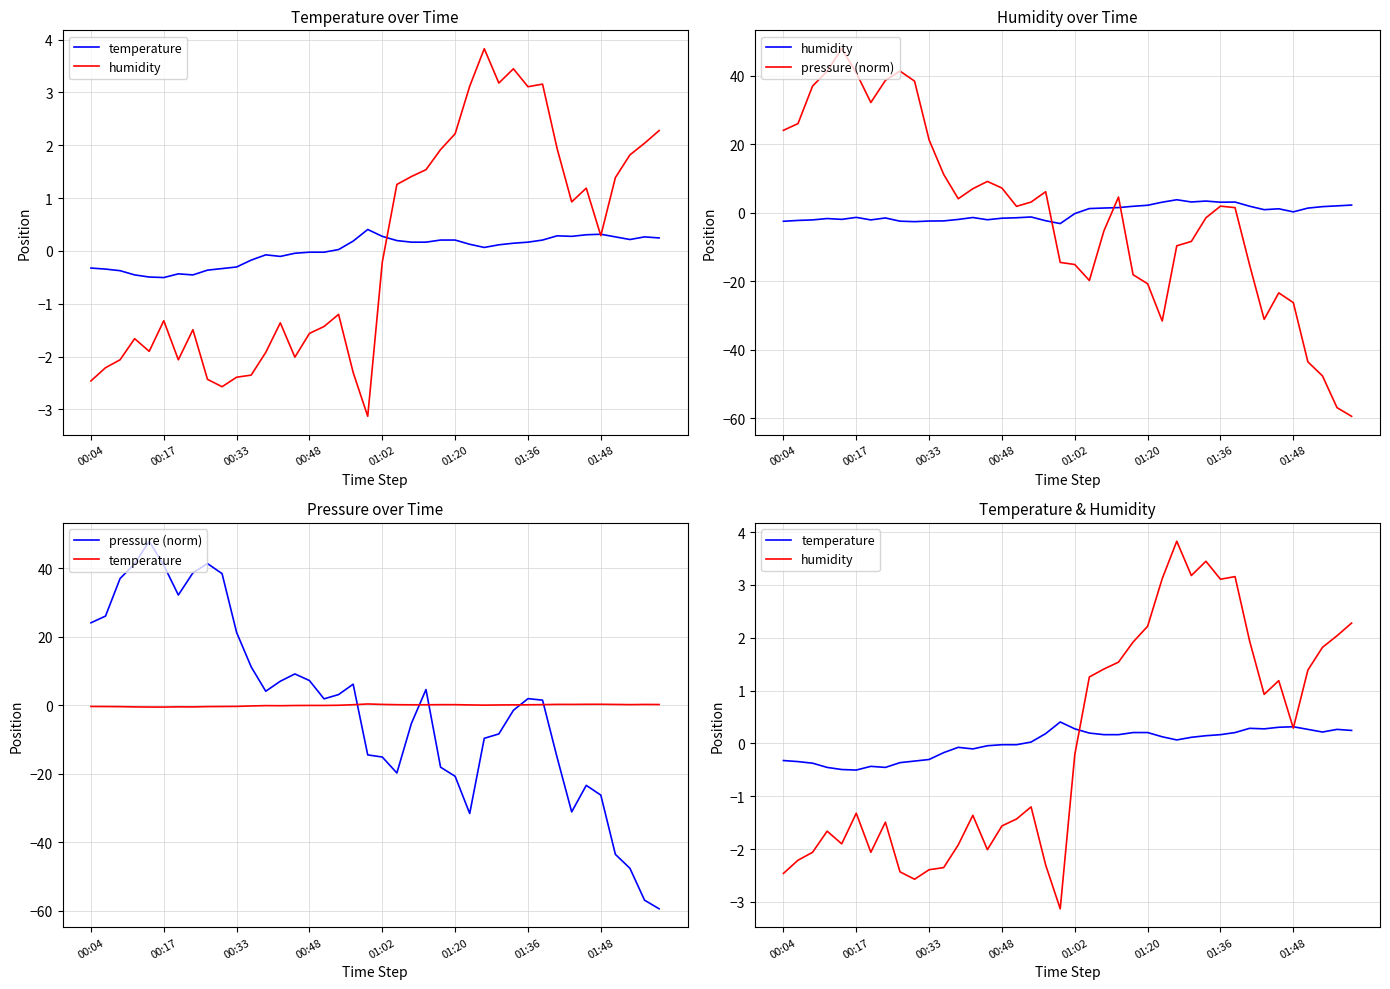

At 8, list the series in order from largest to smallest.

pressure (norm), temperature, humidity